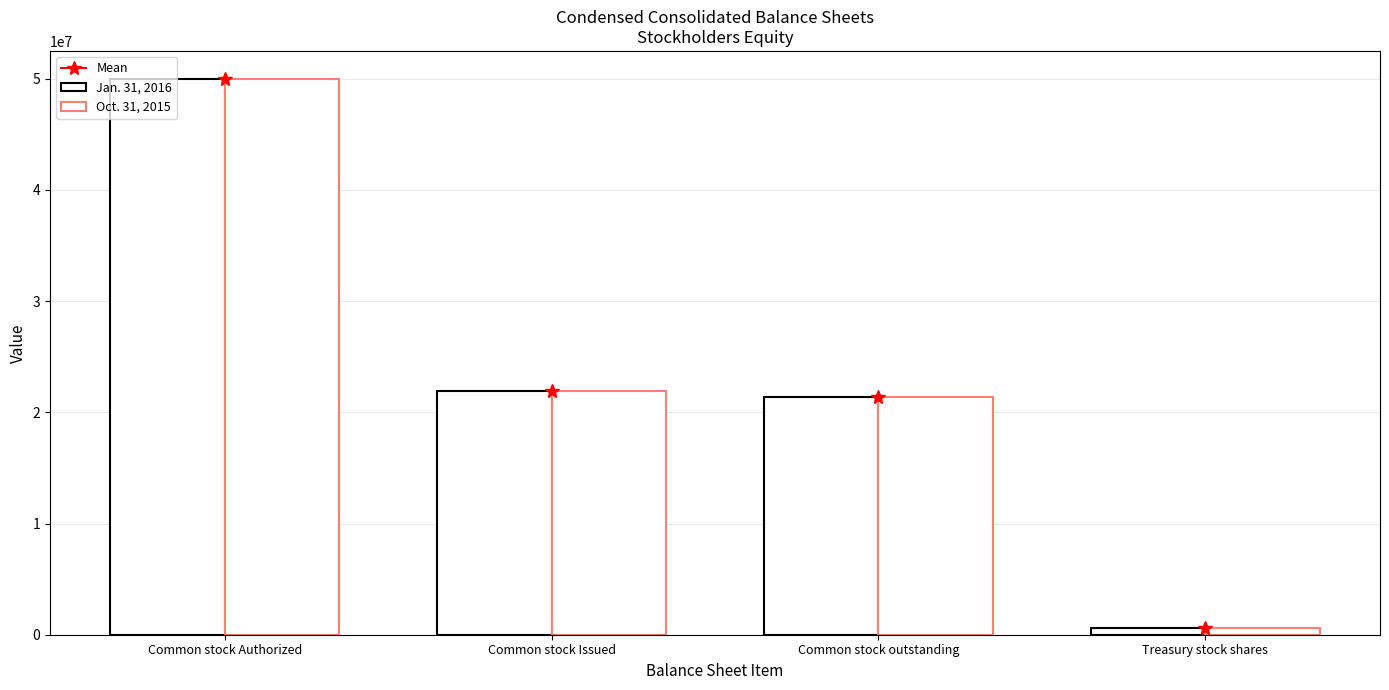

What is the value of the Jan. 31, 2016 bar at the 4th from the left?

601818